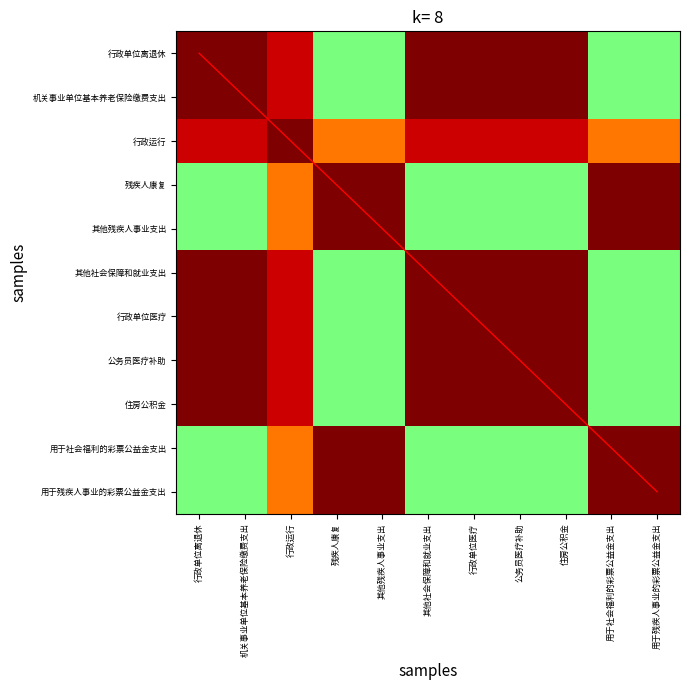

What is the total value across all series at 公务员医疗补助?

15.9